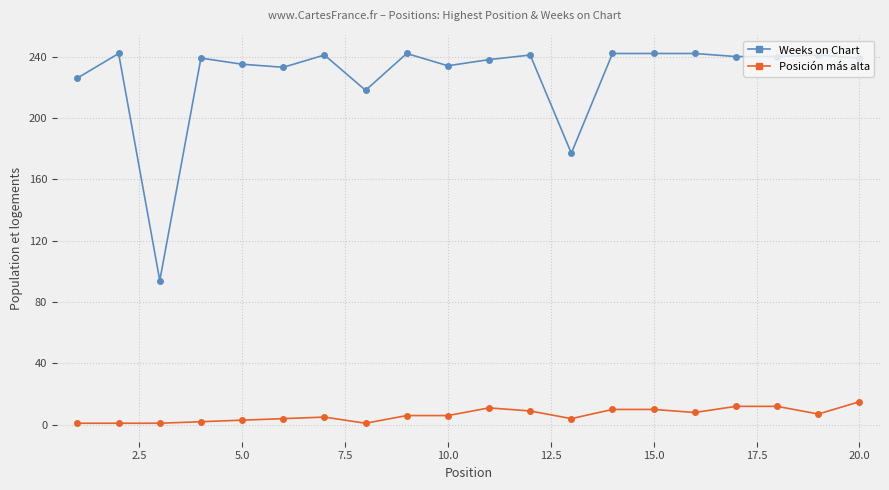

True or false: Weeks on Chart has more than 2 points higher than both neighbors.

True